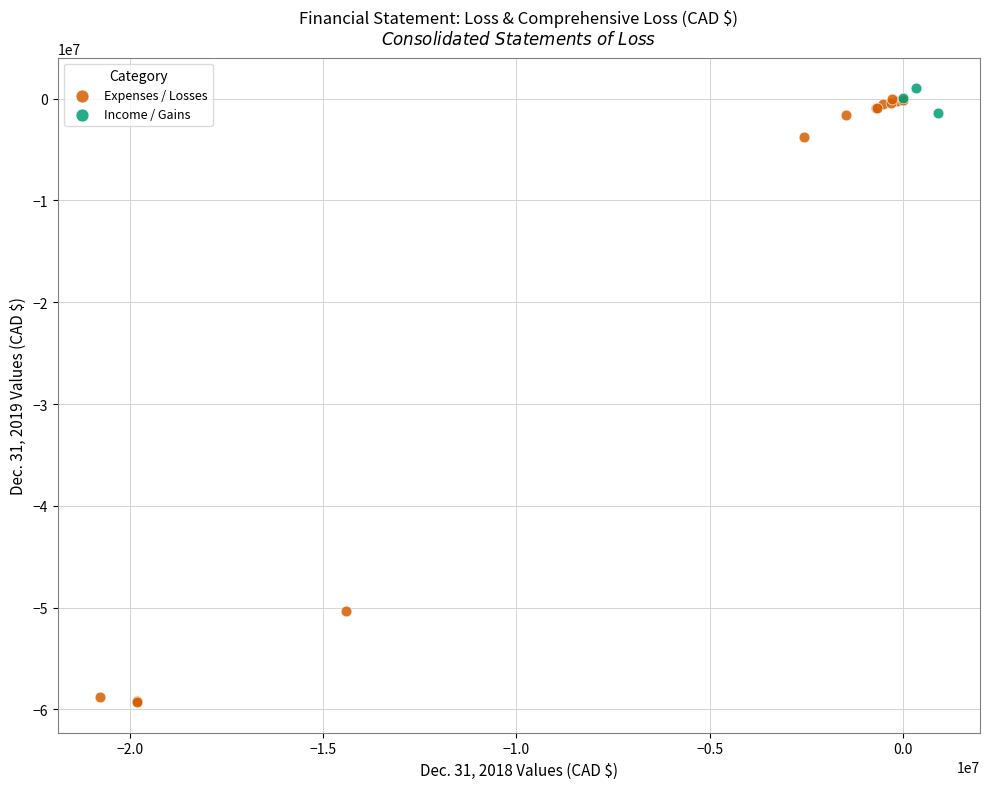

Which series contains the lowest Y value?

Expenses / Losses